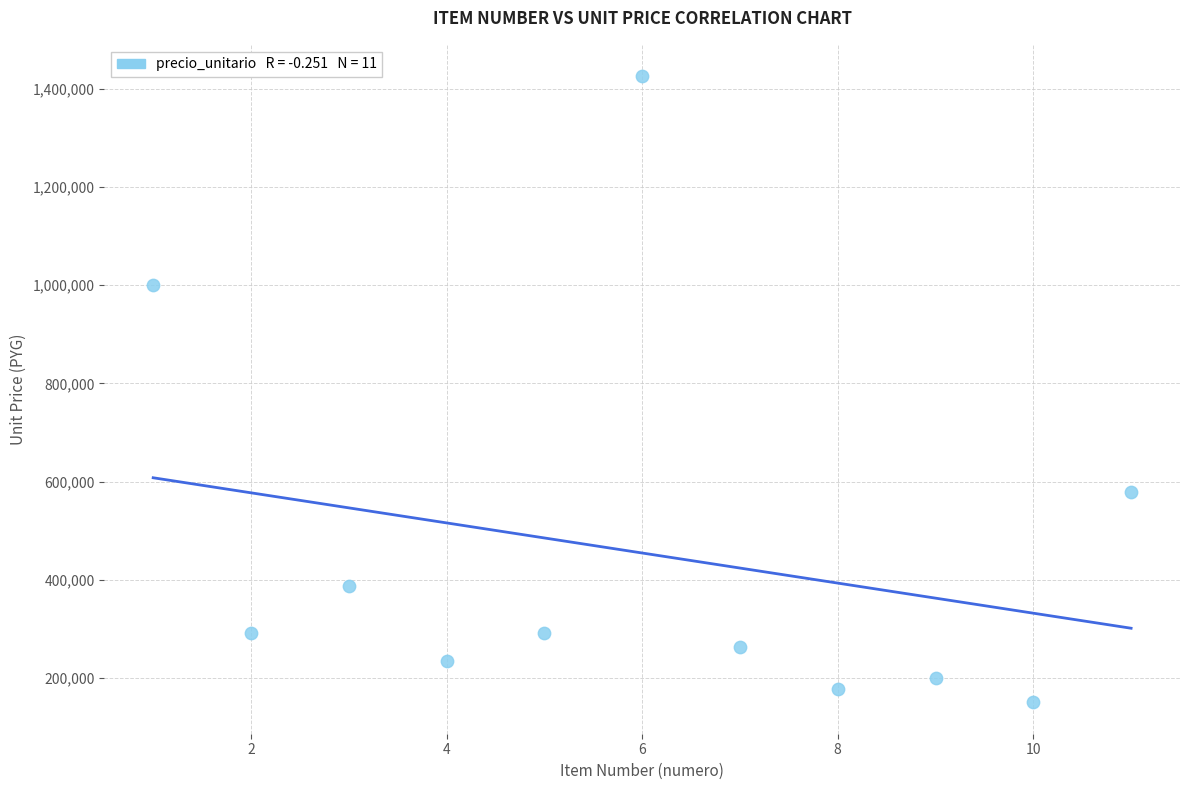

What is the average Y value?

454419